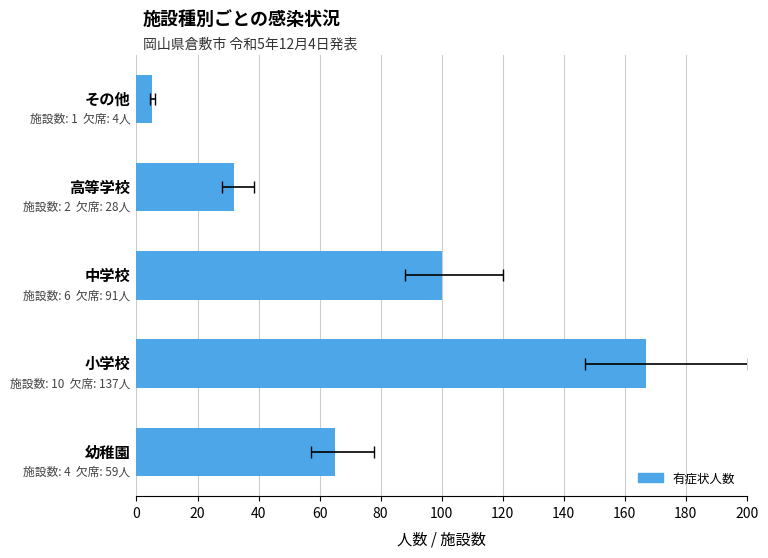

How many values exceed 65?

2